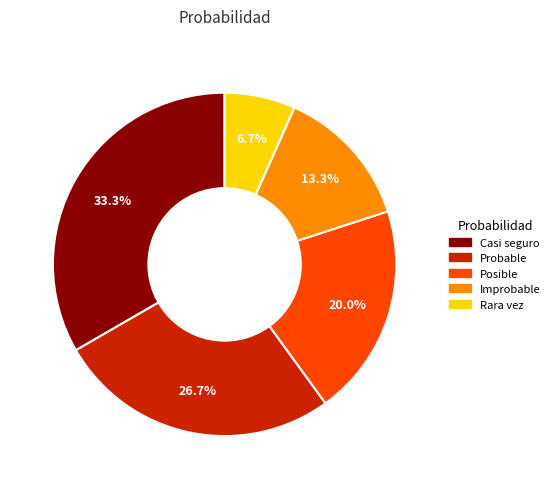

Which category has the smallest portion of the pie?

Rara vez